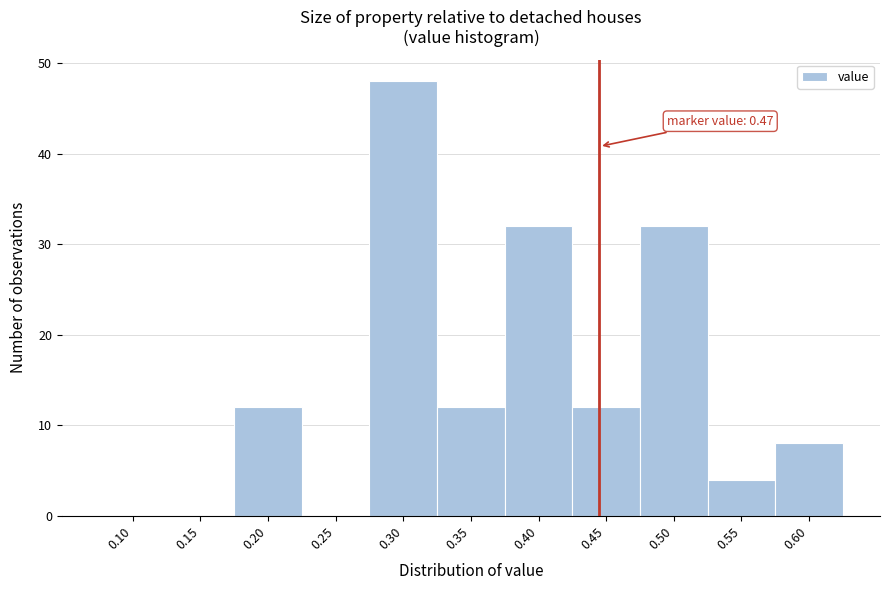

Reading left to right, extract all data points from this chart.

0.10=0	0.15=0	0.20=12	0.25=0	0.30=48	0.35=12	0.40=32	0.45=12	0.50=32	0.55=4	0.60=8